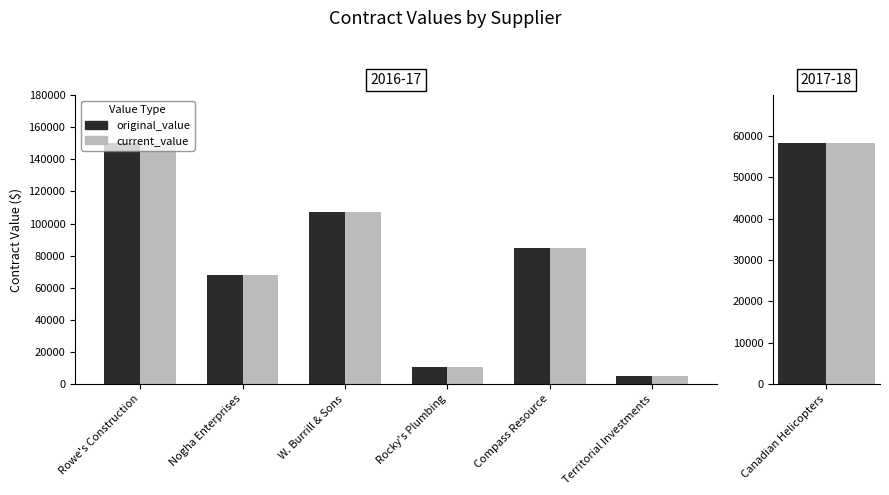

List the labels in order of original_value value, largest first.

Rowe's Construction, W. Burrill & Sons, Compass Resource, Nogha Enterprises, Rocky's Plumbing, Territorial Investments